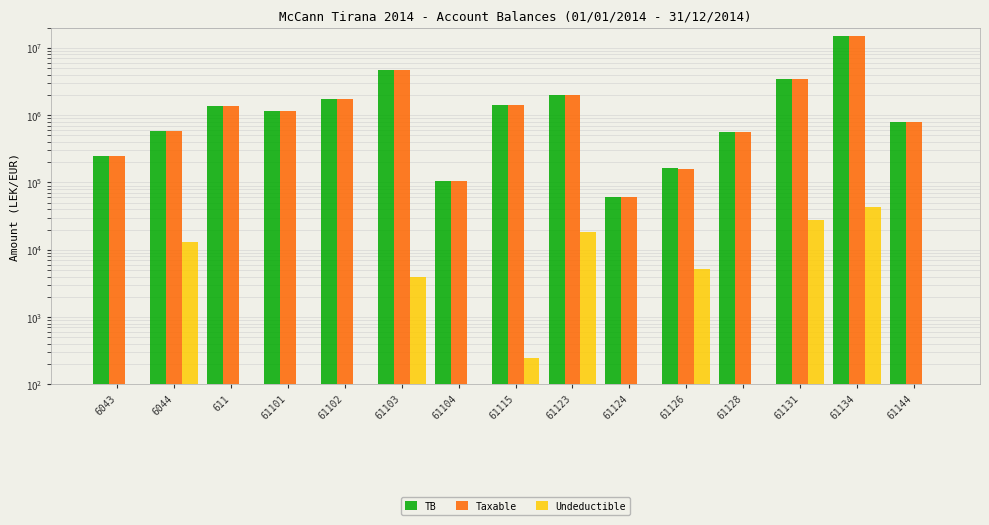

The value of Undeductible at 6044 is 8367.2. True or false?

False